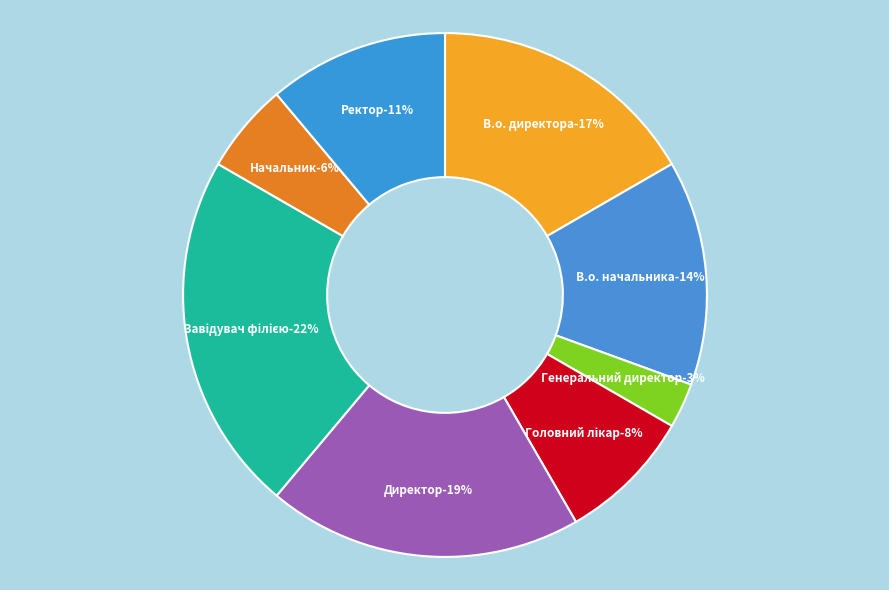

The Директор slice represents 19% of the pie. True or false?

True